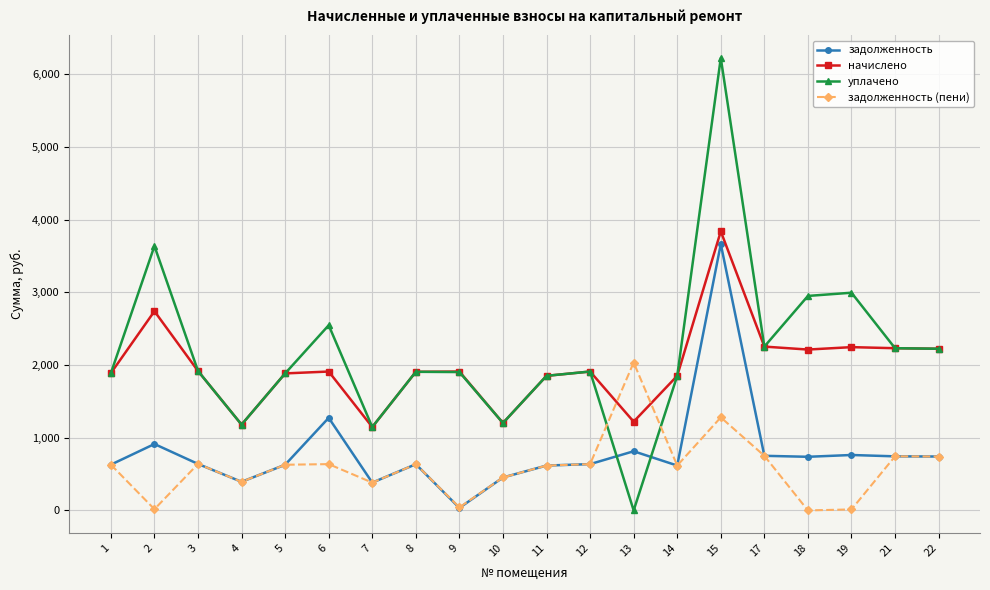

What is the sum of the начислено values at 12 and 15?

5748.0